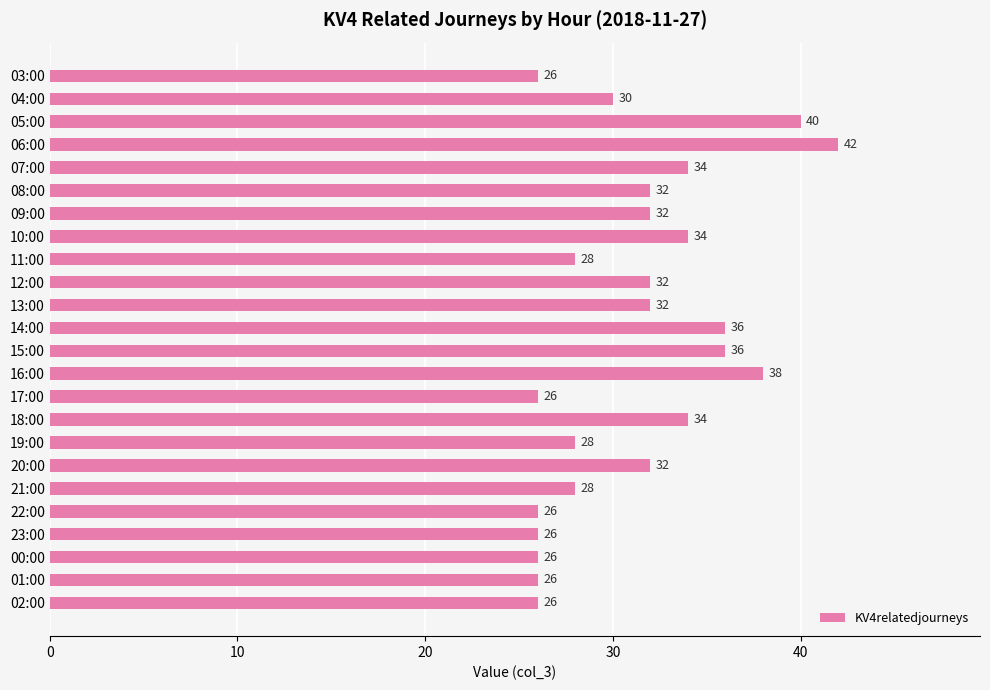

What is the value of the 18th bar from the top?

32